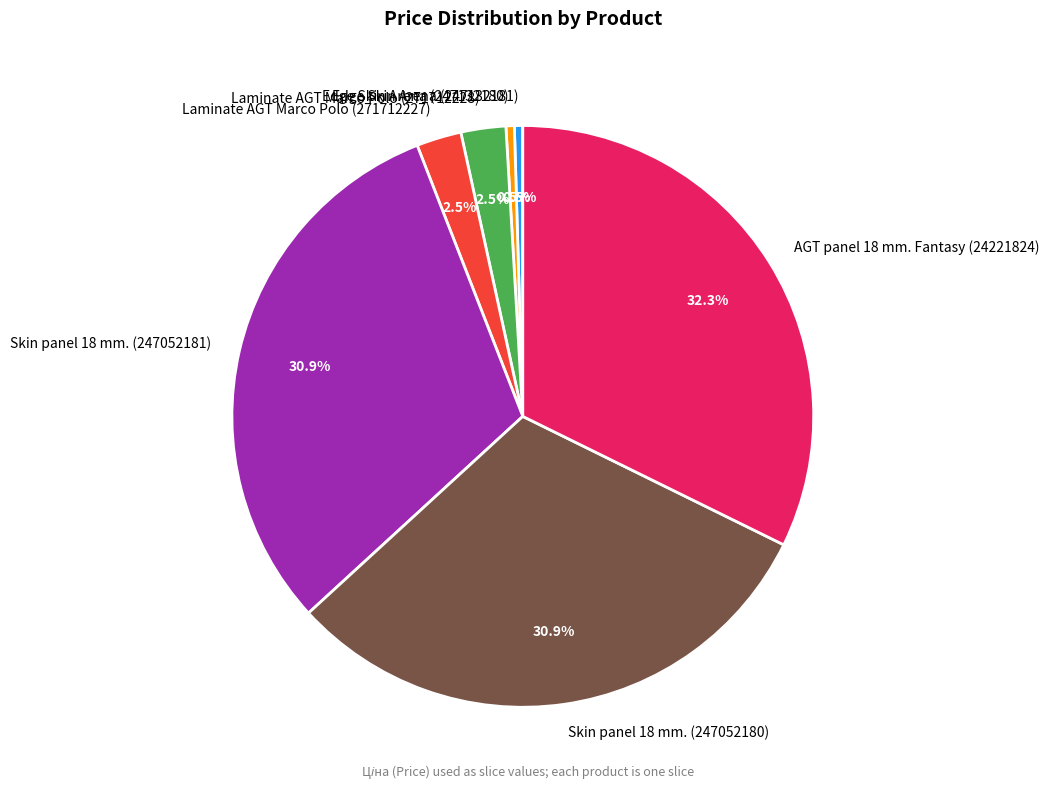

Between Laminate AGT Marco Polo (271712227) and AGT panel 18 mm. Fantasy (24221824), which is larger?

AGT panel 18 mm. Fantasy (24221824)